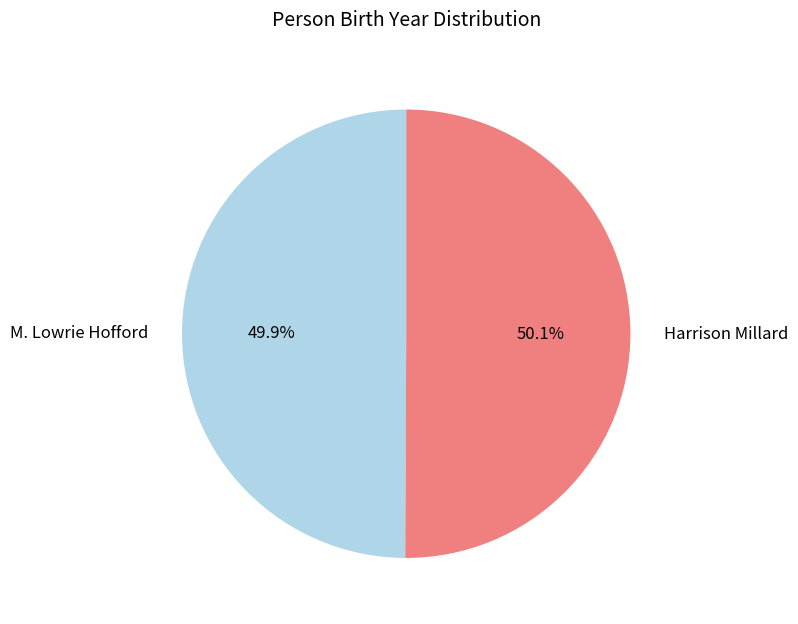

To the nearest percent, what is the average slice percentage?

50%